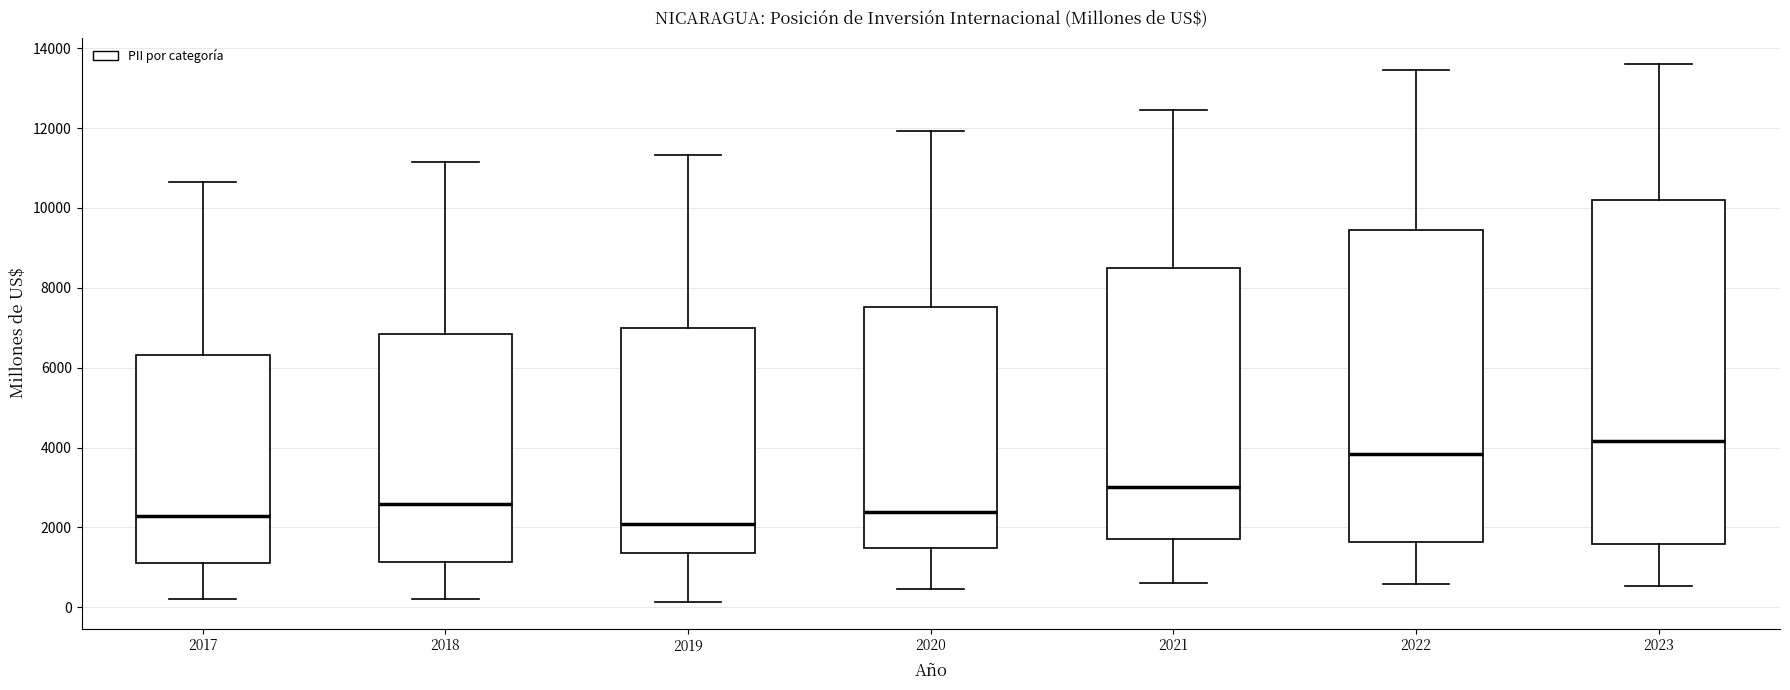

Where is the upper edge of the box at x = 2023 on the y-axis? The values are not printed on the chart, so give them approximately, as read against the axis.

10200